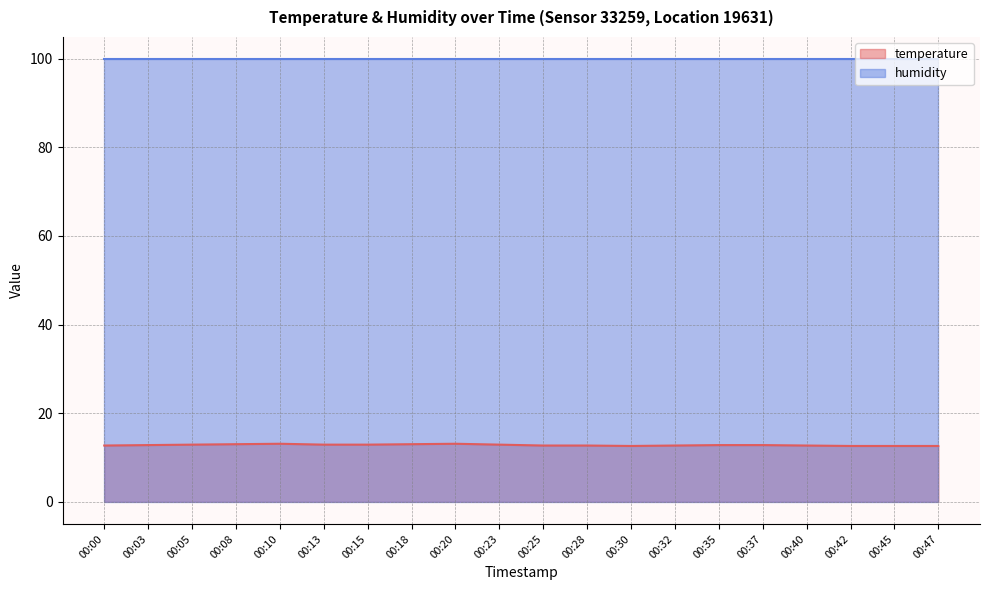

How many lines are shown in the chart?

2